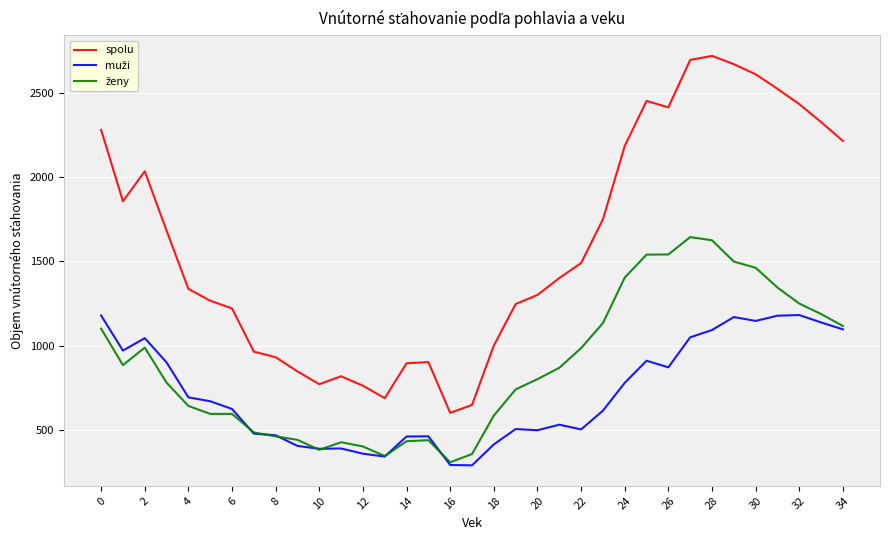

Which series has the largest total across all categories?

spolu